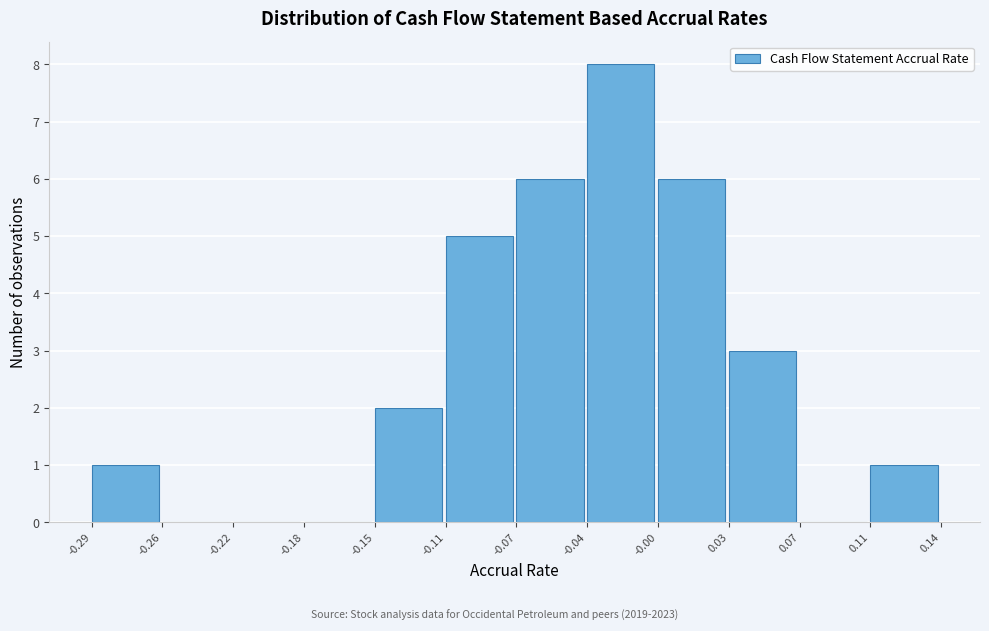

Reading left to right, transcribe this chart: for each bar, give the range it covers on the x-axis and its height. The values are not printed on the chart, so give them approximately, as read against the axis.

-0.29 to -0.26: 1
-0.26 to -0.22: 0
-0.22 to -0.18: 0
-0.18 to -0.15: 0
-0.15 to -0.11: 2
-0.11 to -0.07: 5
-0.07 to -0.04: 6
-0.04 to -0.00: 8
-0.00 to 0.03: 6
0.03 to 0.07: 3
0.07 to 0.11: 0
0.11 to 0.14: 1